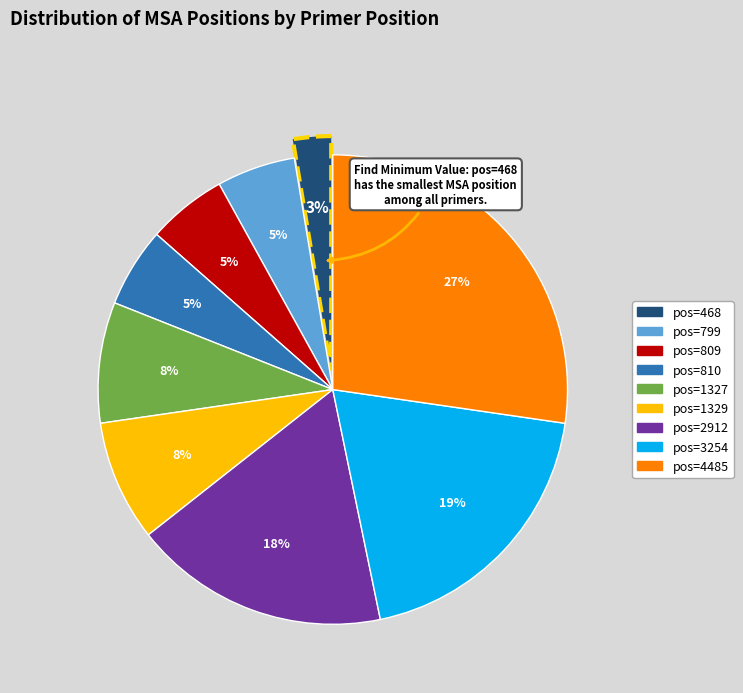

Does any single category account for the majority?

No